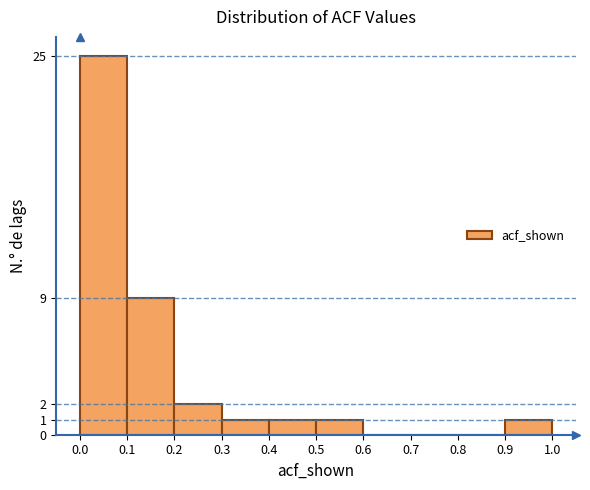

Over which range of the x-axis is the bar tallest?

0.0 to 0.1